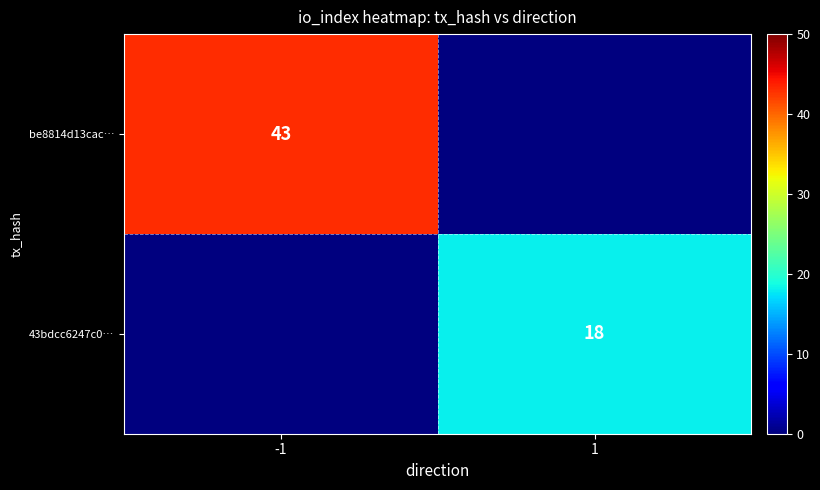

The be8814d13cac… series shows 43 at -1. True or false?

True